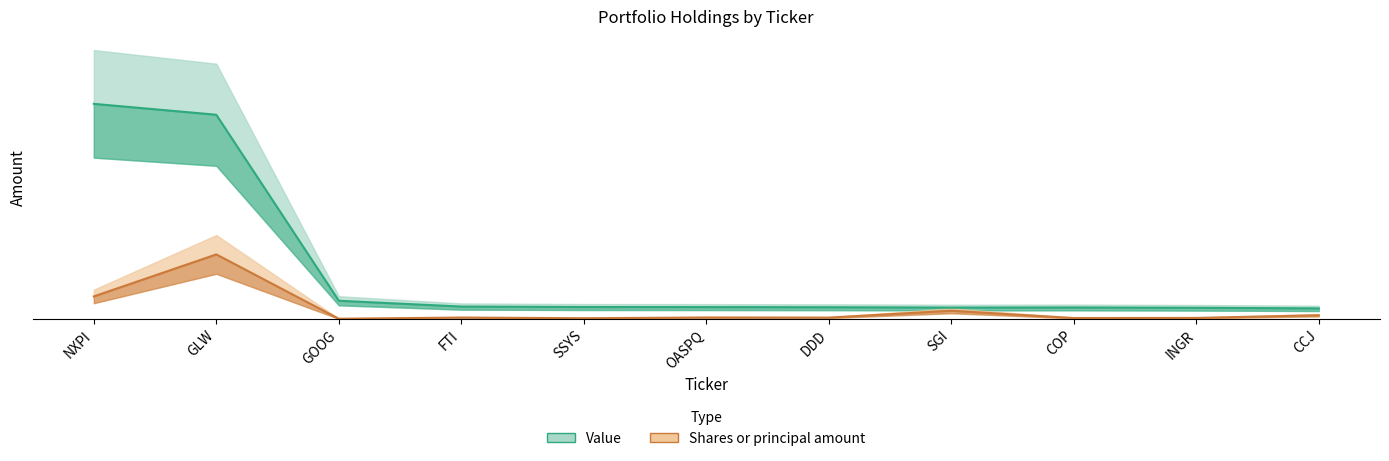

Which series has the largest total across all categories?

Value